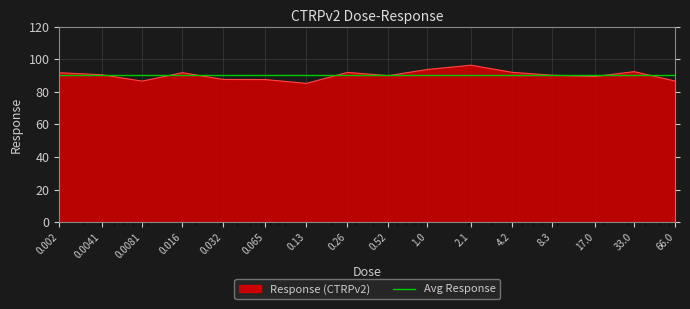

What is the greatest value displayed?

96.3